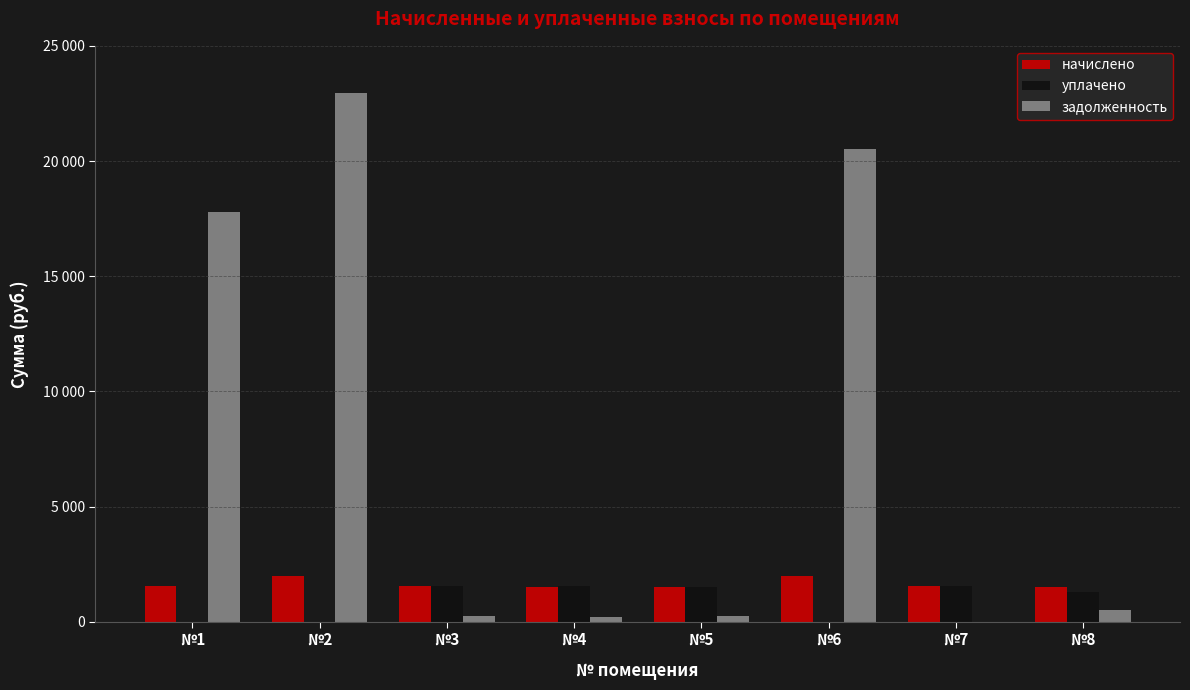

Reading left to right, list all the values displayed in this chart.

начислено: 1535.9	1981.1	1555.0	1504.1	1526.4	1974.8	1561.4	1523.2
уплачено: 0.0	0.0	1555.0	1560.0	1525.8	0.0	1561.4	1270.0
задолженность: 17792.8	22950.2	259.1	185.2	254.4	20526.0	0.0	513.1